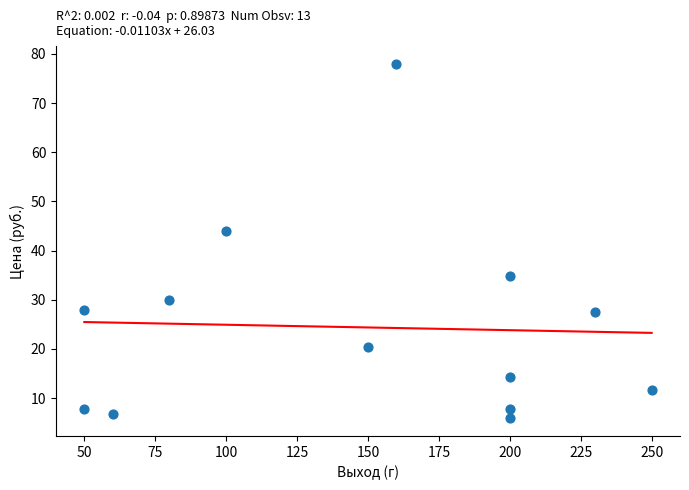

What Y value in the scatter plot is closest to 41?

44.0